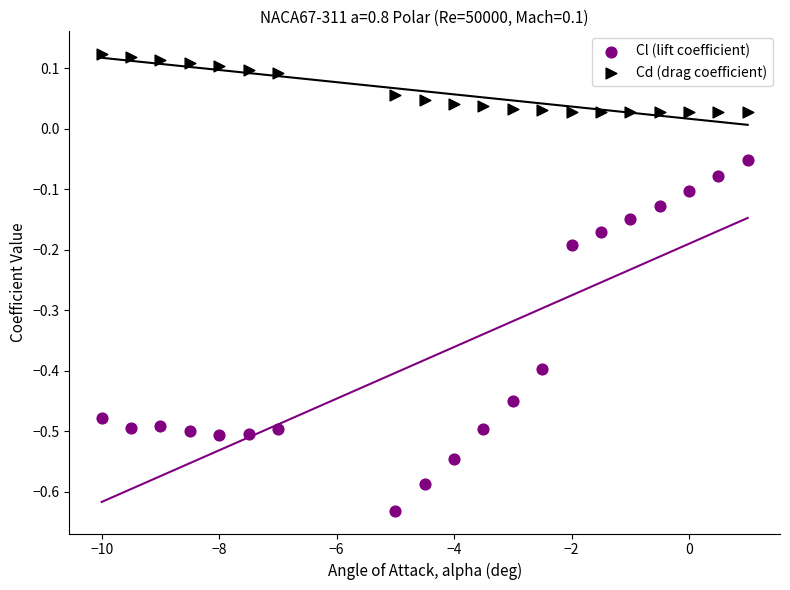

Across all data points, what is the range of X values (max minus min)?

11.0